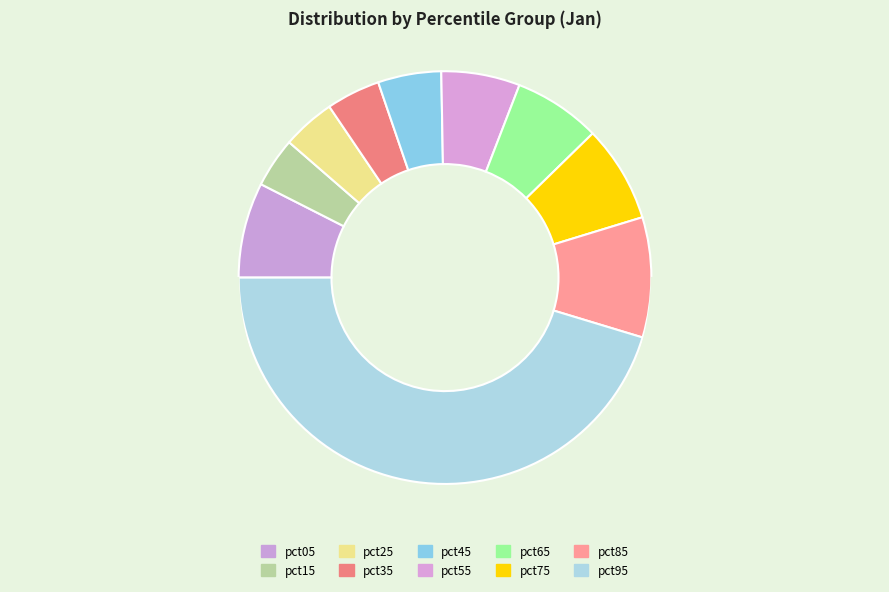

What is the change in value from pct35 to pct95?

+0.6